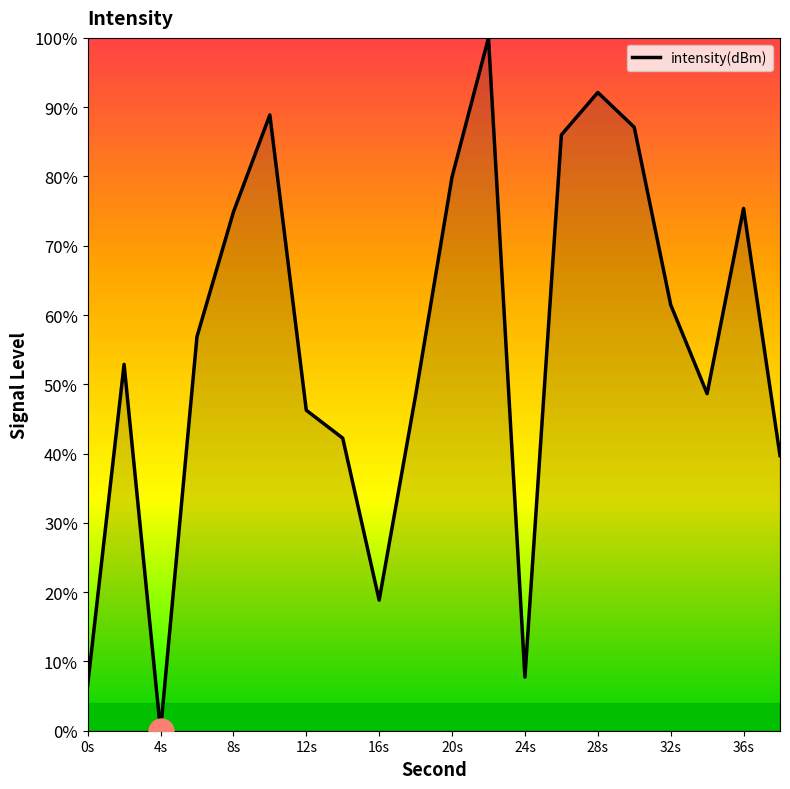

What is the greatest value displayed?

100.0